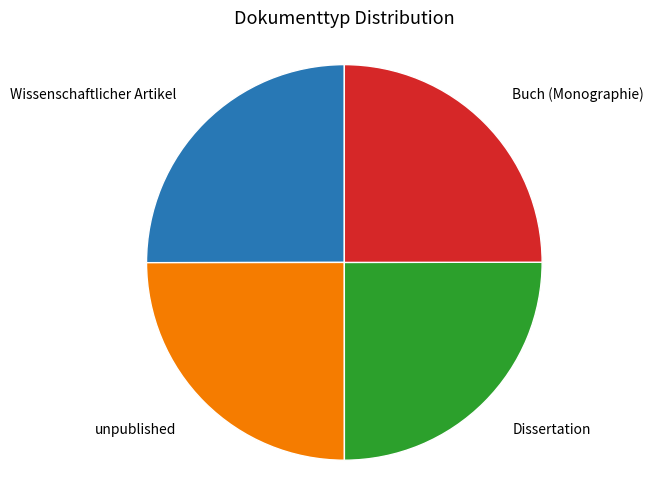

Is there any slice that represents more than half of the pie?

No